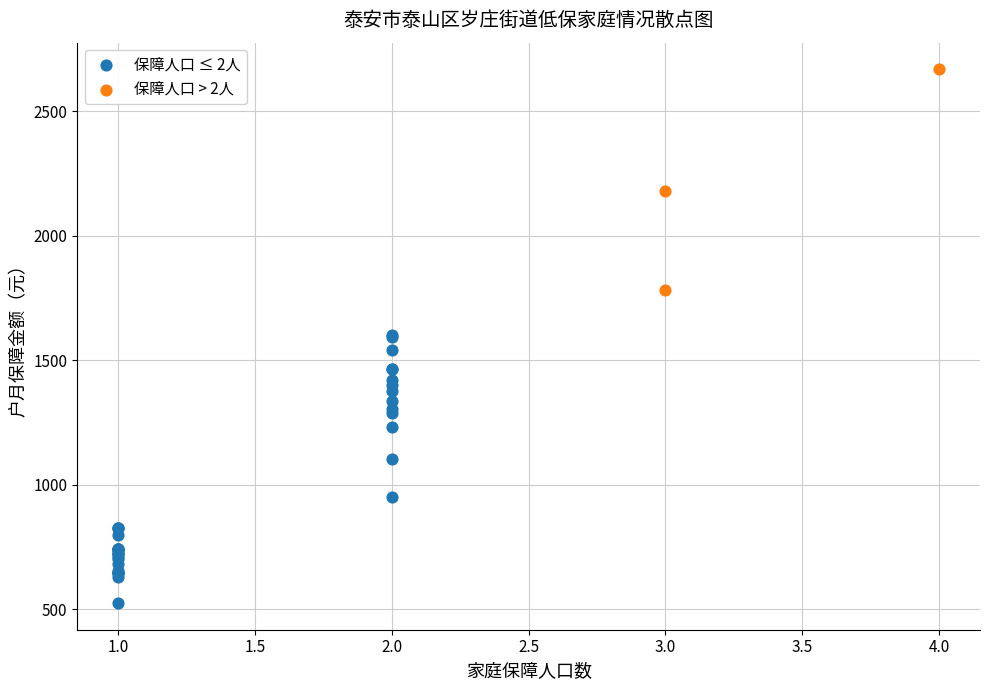

Which series reaches the minimum Y coordinate?

保障人口 ≤ 2人